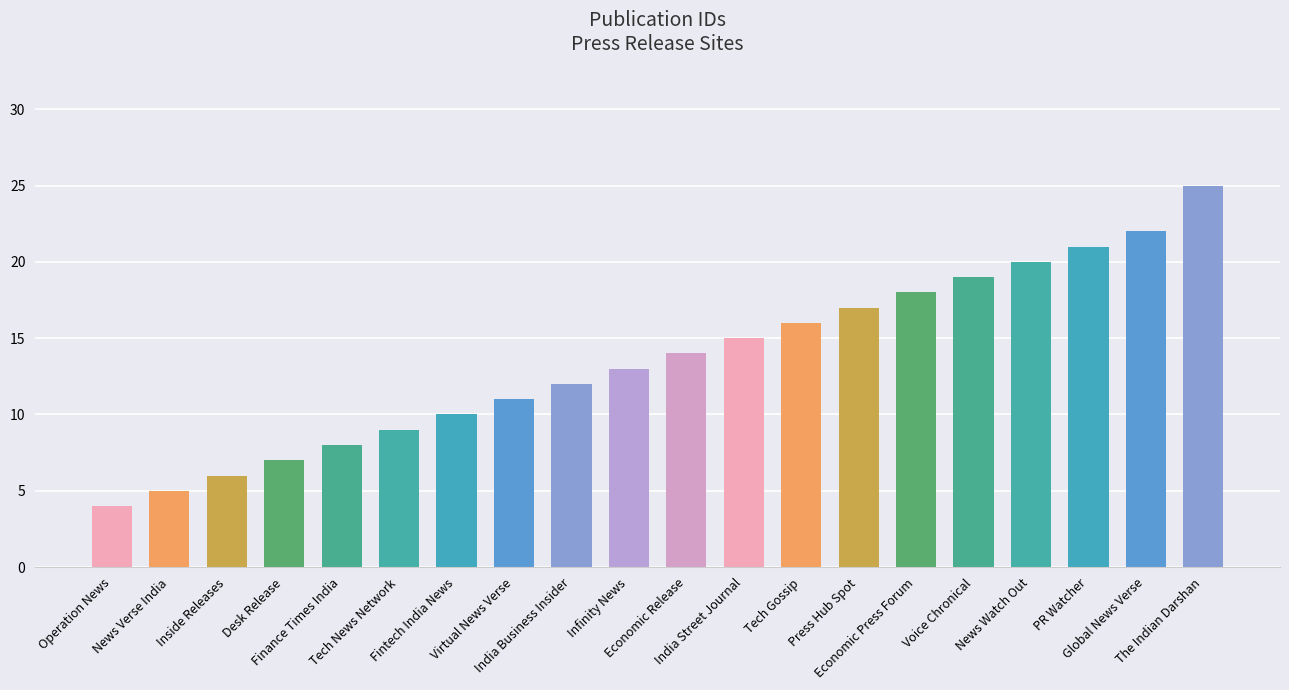

What is the maximum value shown in the chart?

25